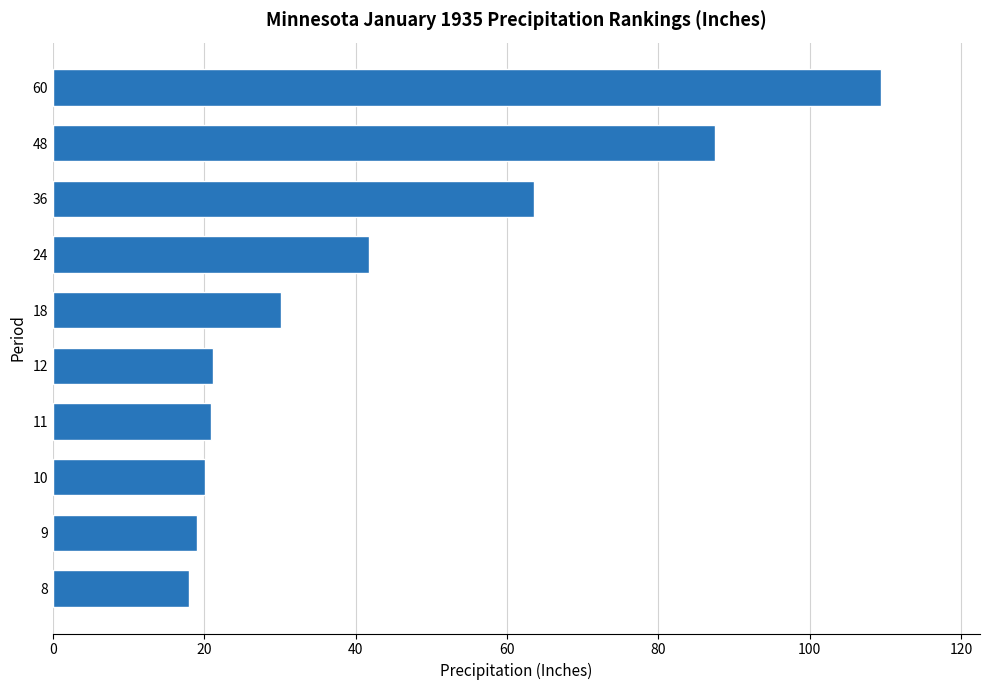

The value at 18 is 30.1. True or false?

True